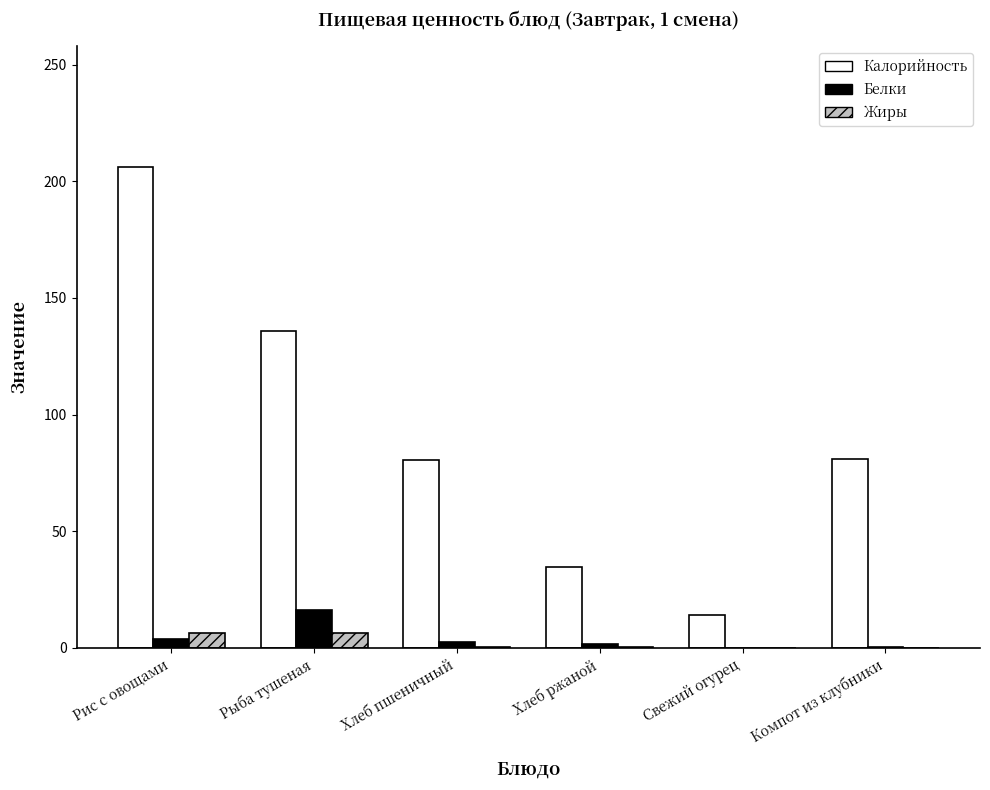

What value does the Белки series have at Хлеб пшеничный?

2.6